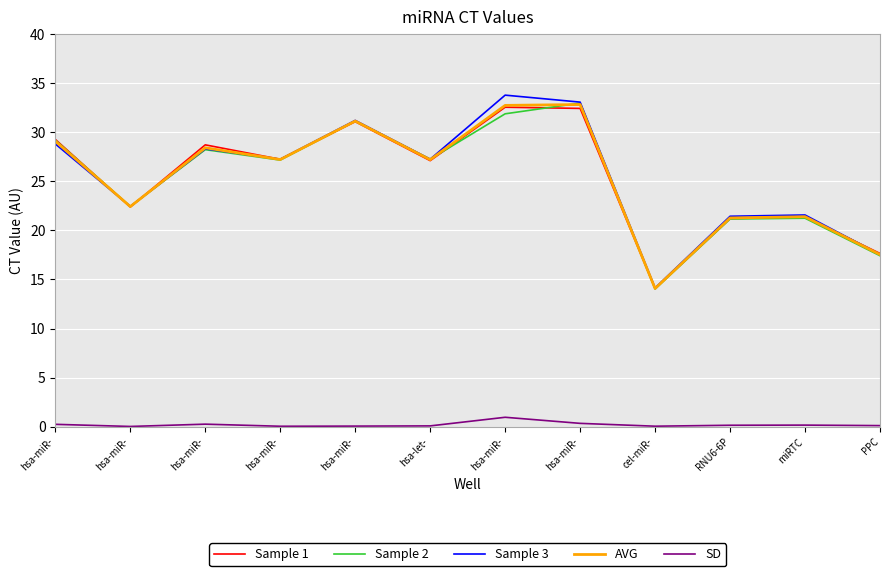

What are all the series names shown in the legend?

Sample 1, Sample 2, Sample 3, AVG, SD